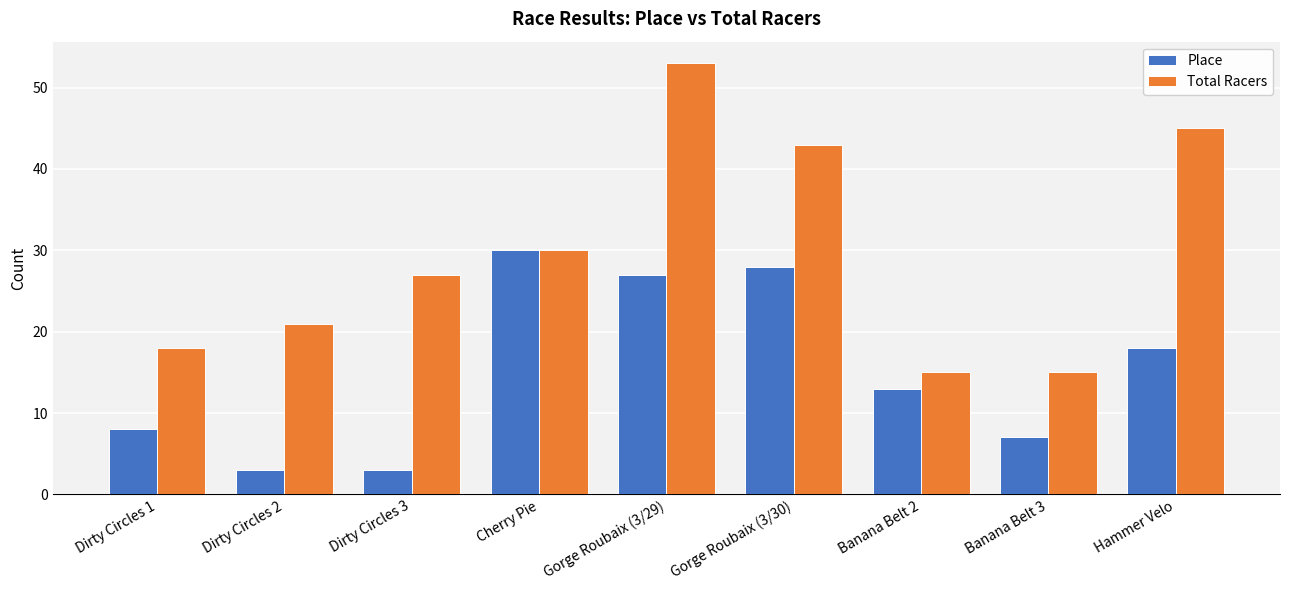

How many data points does each series have?

9